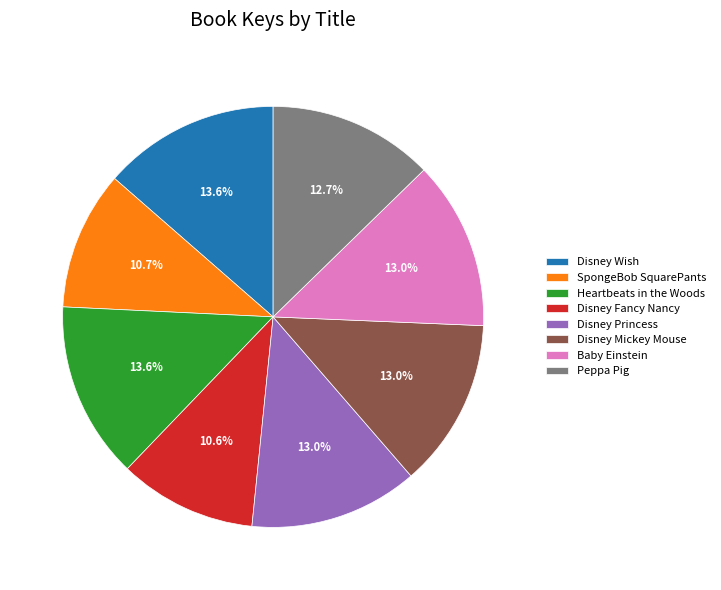

Is Disney Wish the majority of the pie?

No